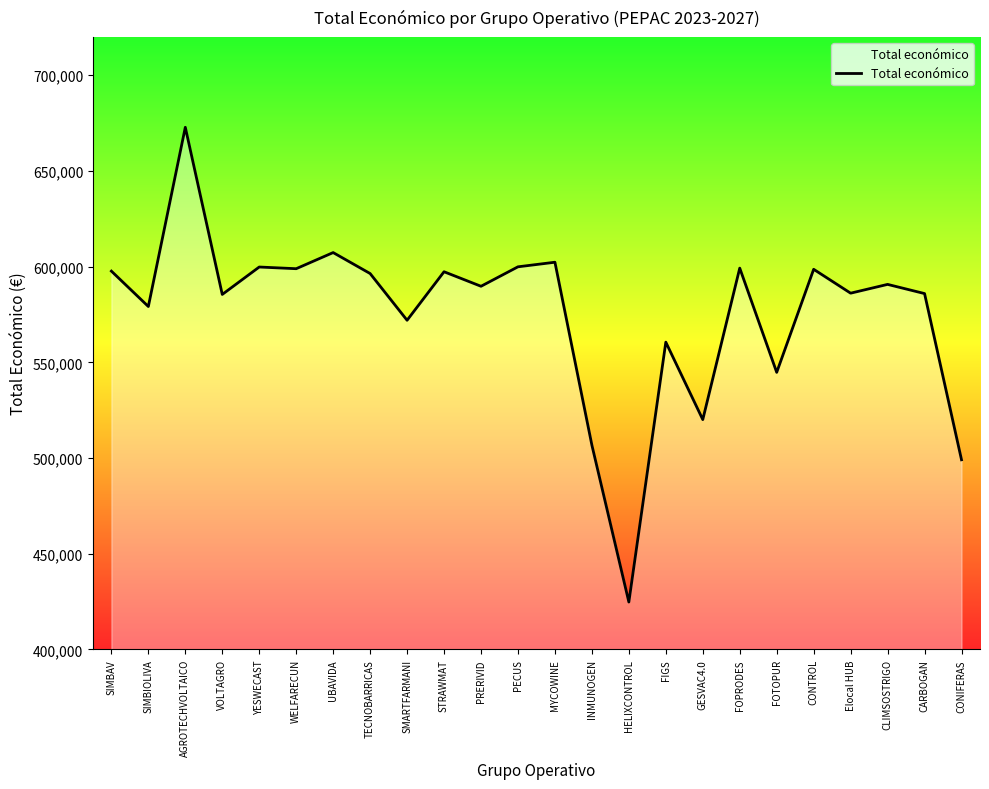

What is the difference between the maximum and second lowest values?

173748